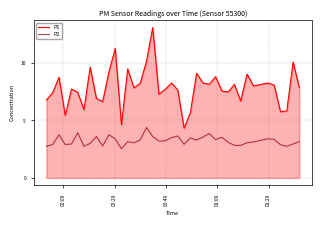

True or false: P2 and P1 cross at least once.

False